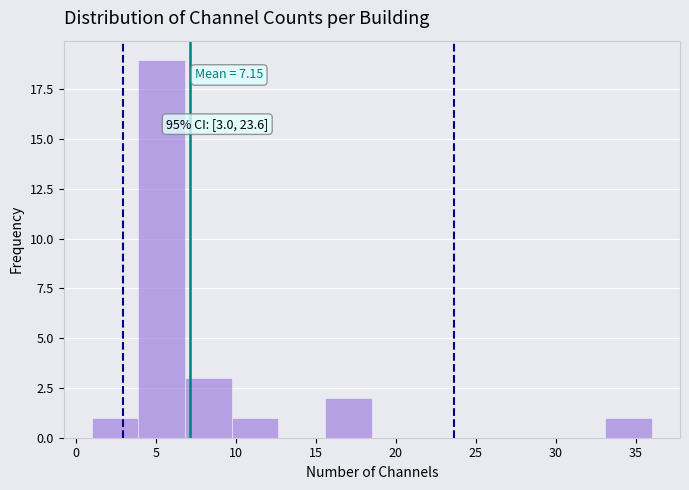

Over which range of the x-axis is the bar tallest?

4.0 to 7.0